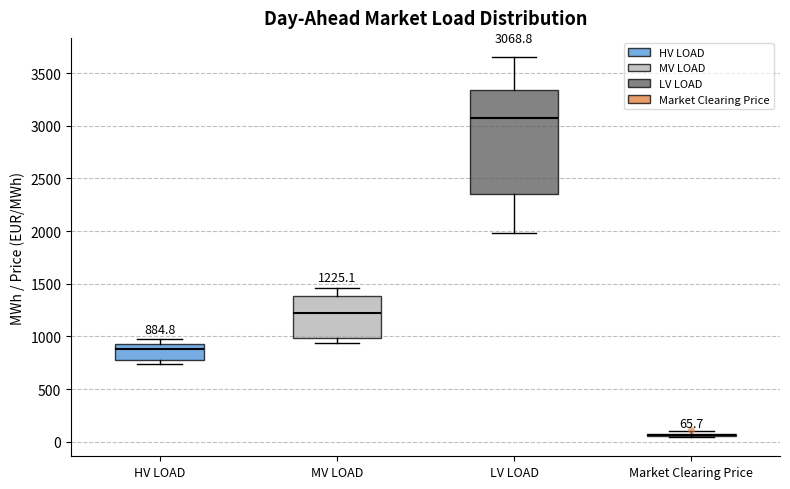

Comparing the boxes themselves (not the whiskers), which one is the tallest?

LV LOAD